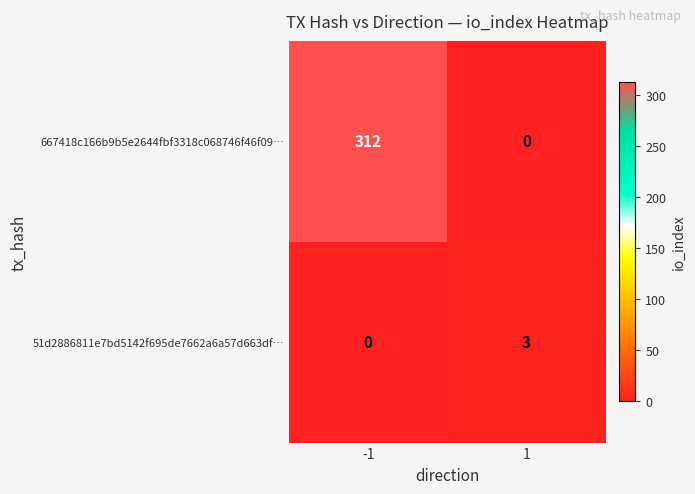

What is the sum of the 51d2886811e7bd5142f695de7662a6a57d663df… values at -1 and 1?

3